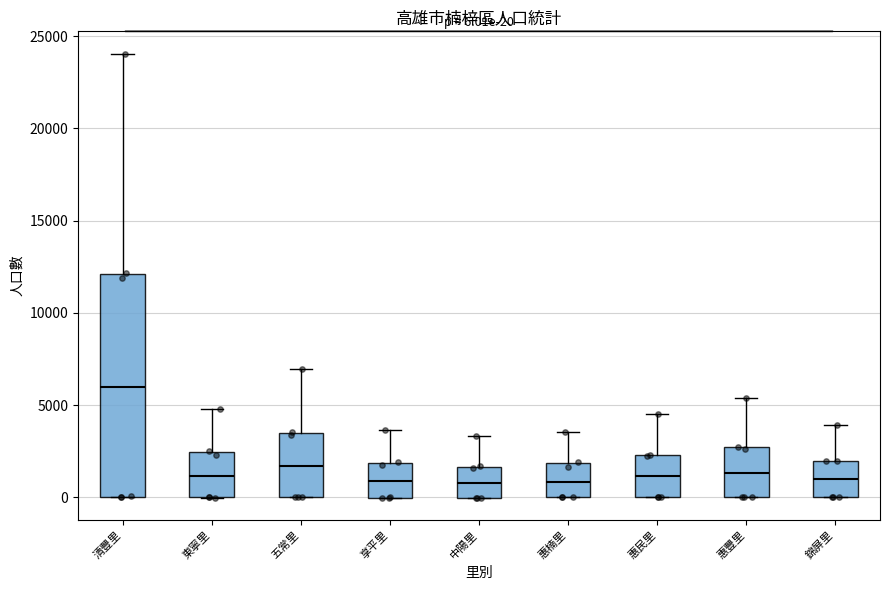

Which box has the highest median line?

清豐里